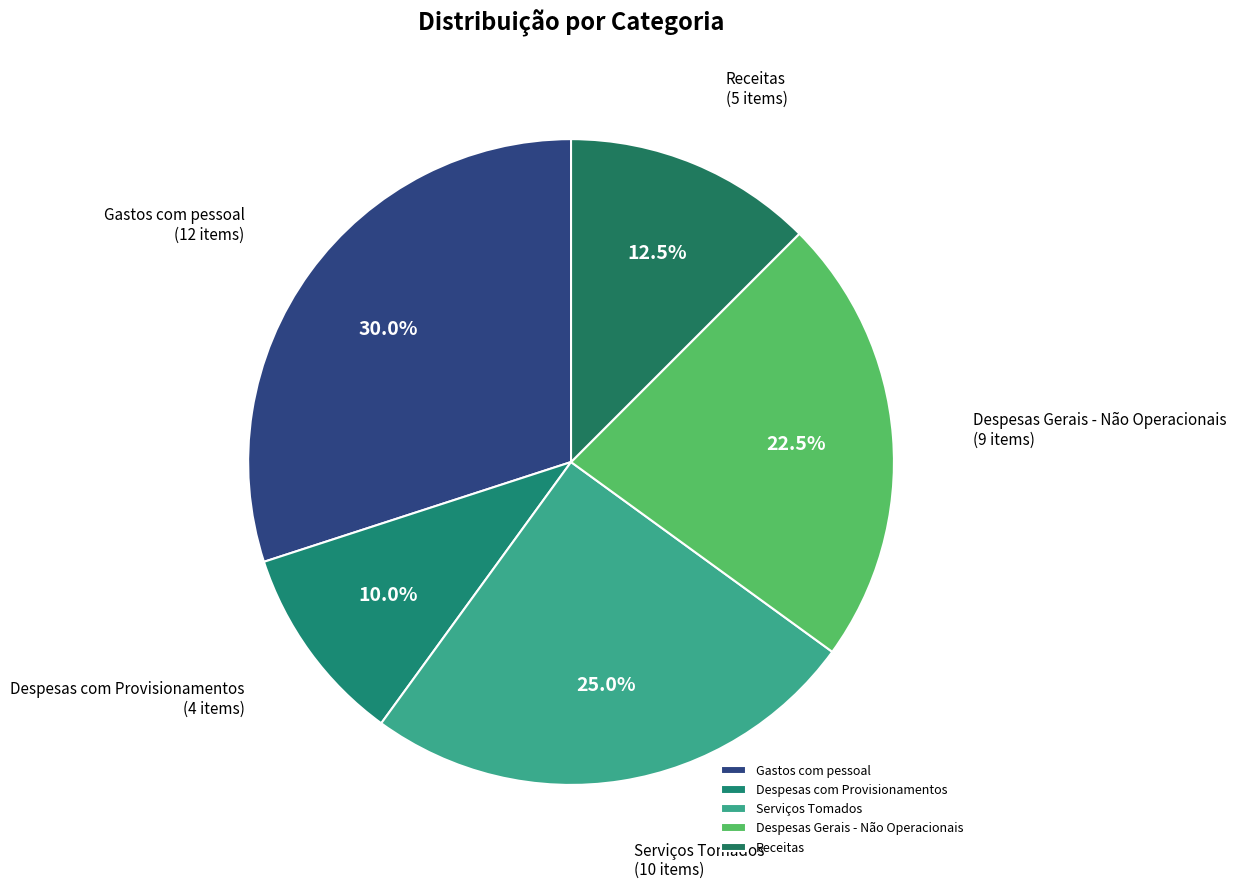

To the nearest percent, what percentage of the pie is Despesas com Provisionamentos?

10%